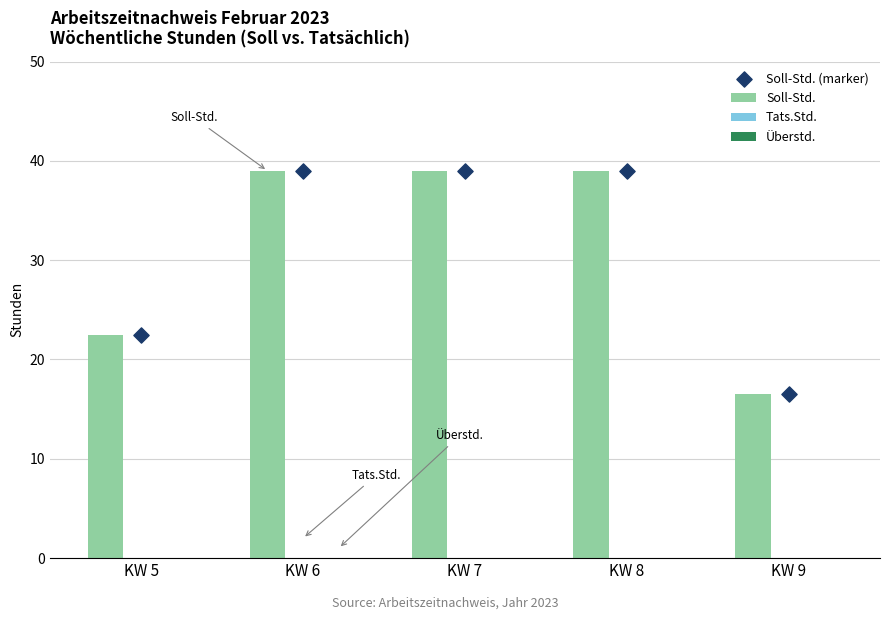

What is the total value across all series at KW 9?

33.0